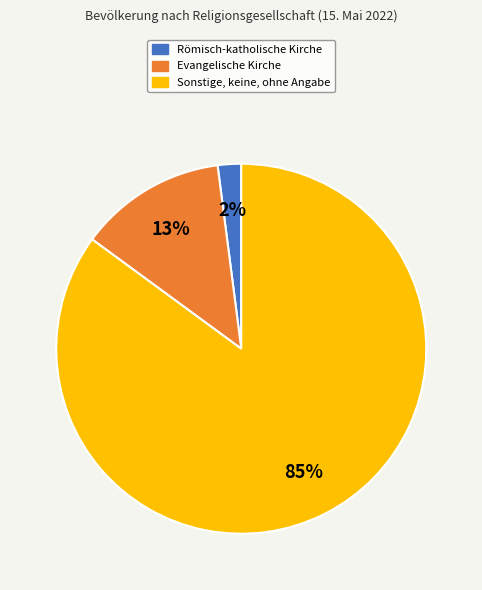

Is the sum of Sonstige, keine, ohne Angabe and Evangelische Kirche greater than half?

Yes